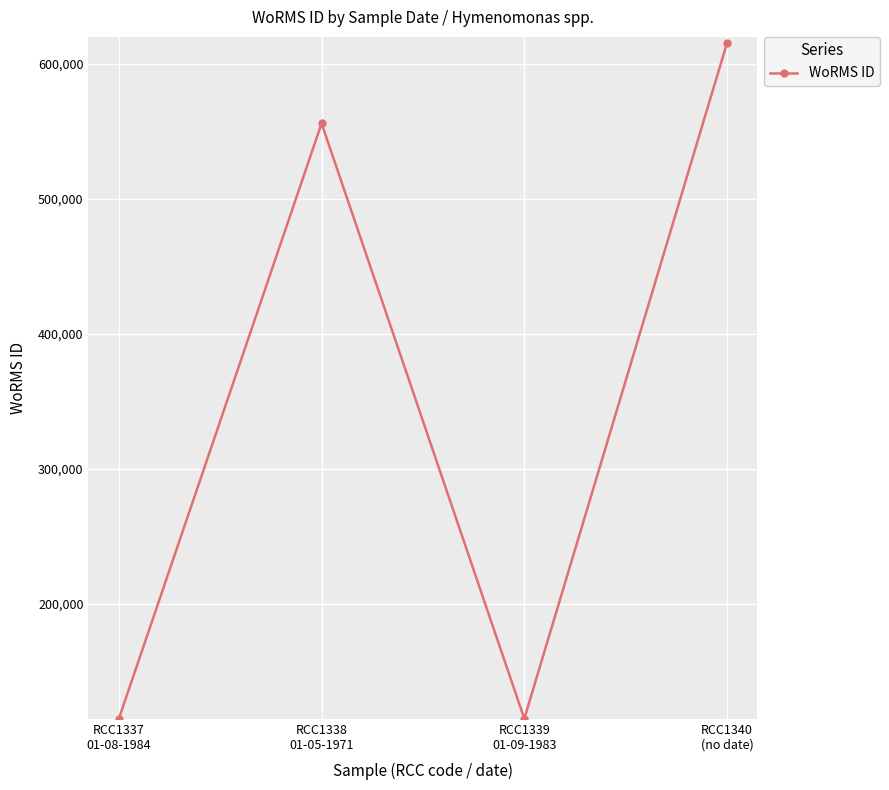

Where is the first local maximum?

RCC1338
01-05-1971